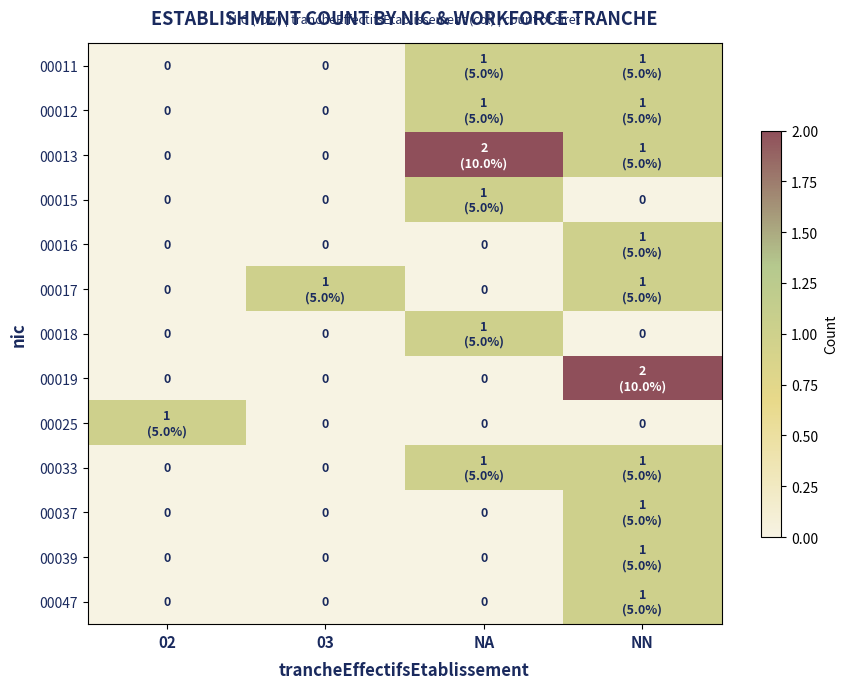

What is the difference between the highest and lowest values at NA?

2